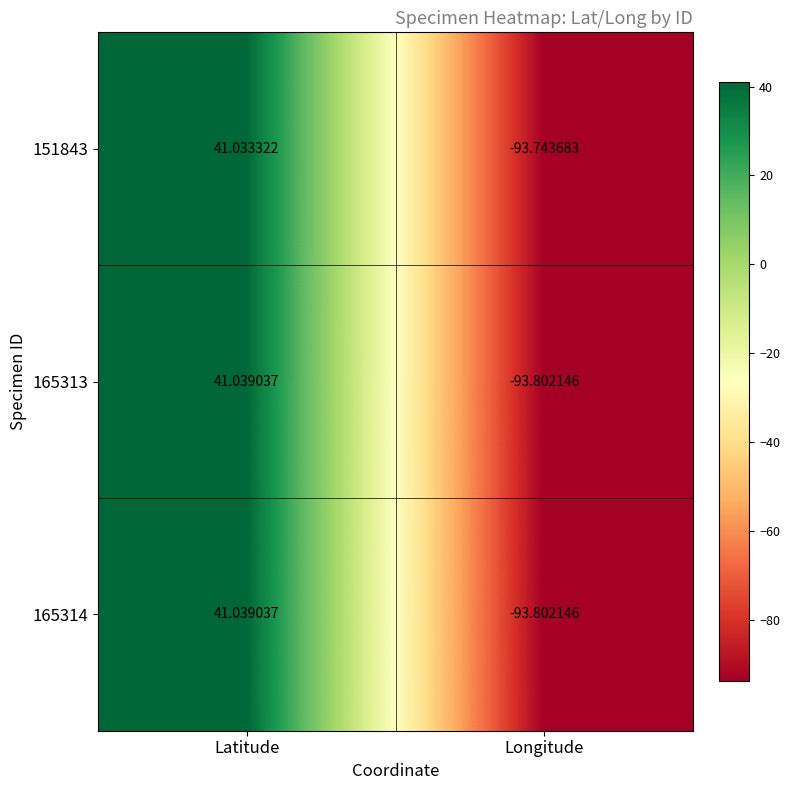

Is the value of 165314 at Latitude greater than the value of 165313 at Longitude?

Yes